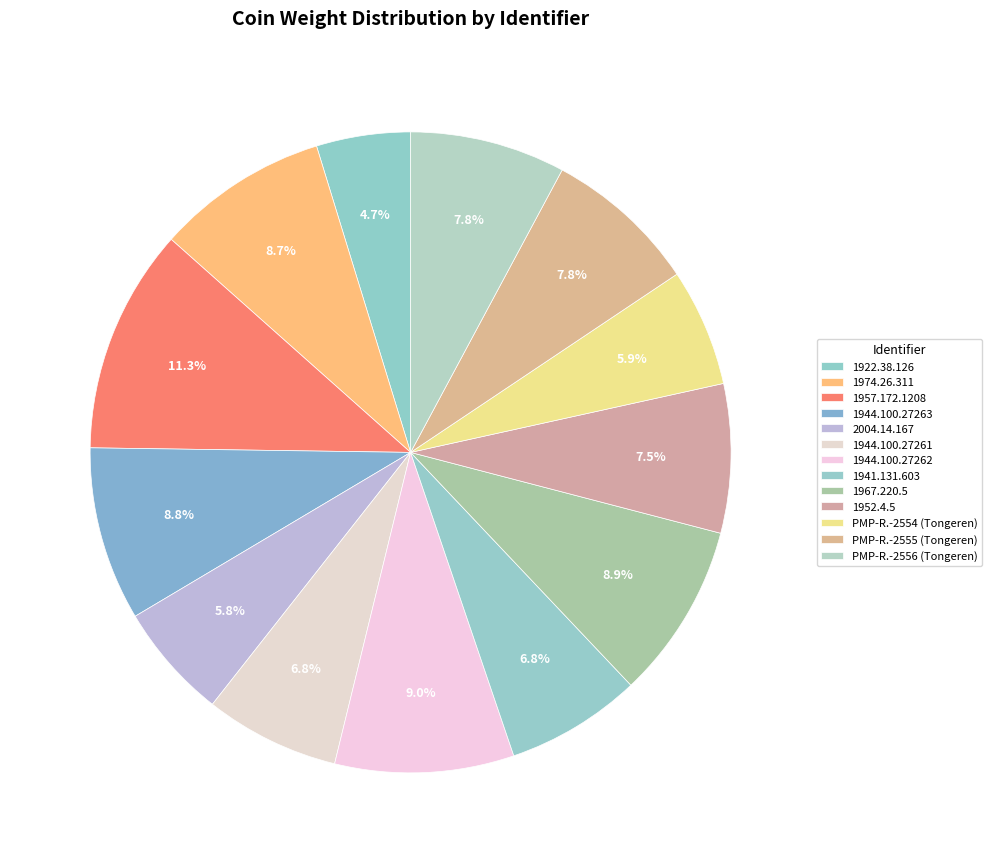

What is the smallest slice in the pie chart?

1922.38.126